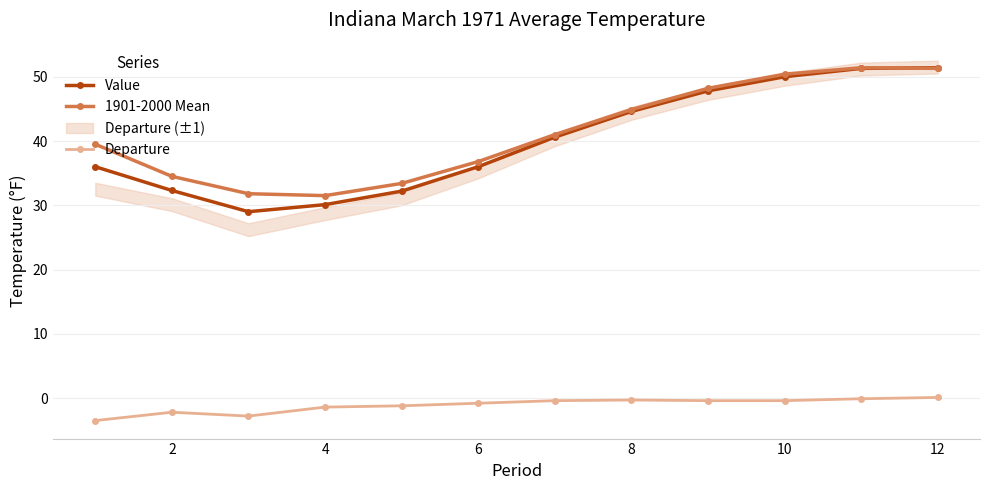

What is the lowest value of the 1901-2000 Mean series?

31.5